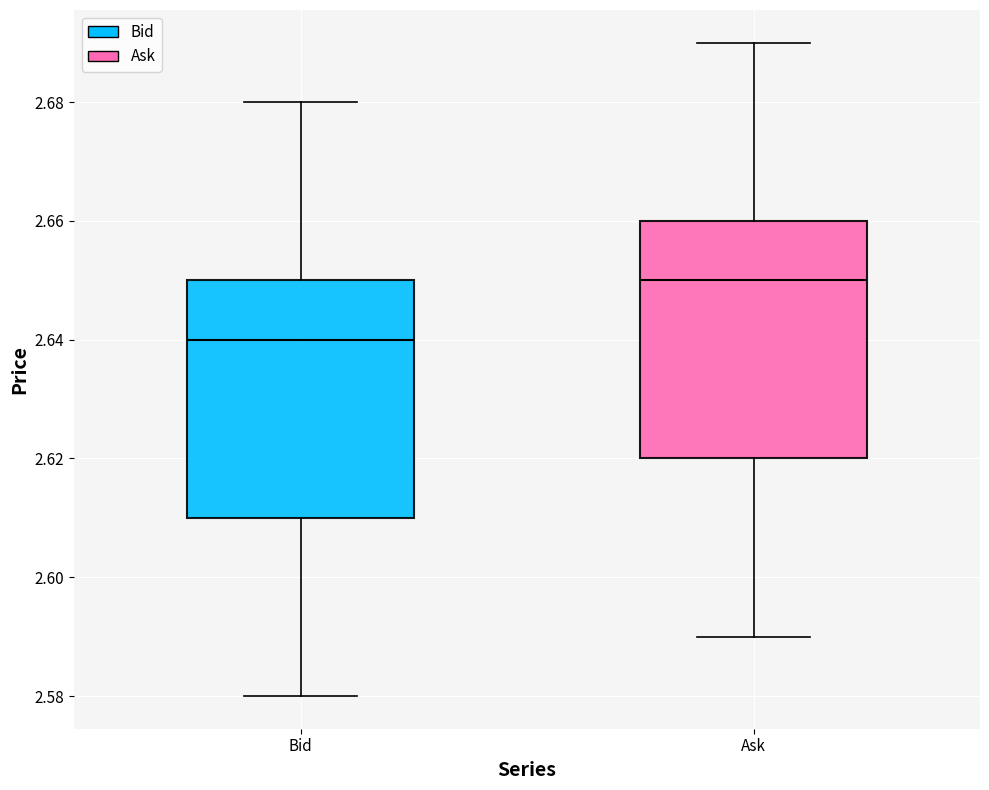

Reading left to right, transcribe this box plot: for each box, give where its median line is, the range the box spans, and where its two whiskers end, as read against the y-axis. The values are not printed on the chart, so give them approximately, as read against the axis.

Bid: median 2.64, box 2.61 to 2.65, whiskers 2.58 to 2.68
Ask: median 2.65, box 2.62 to 2.66, whiskers 2.59 to 2.69